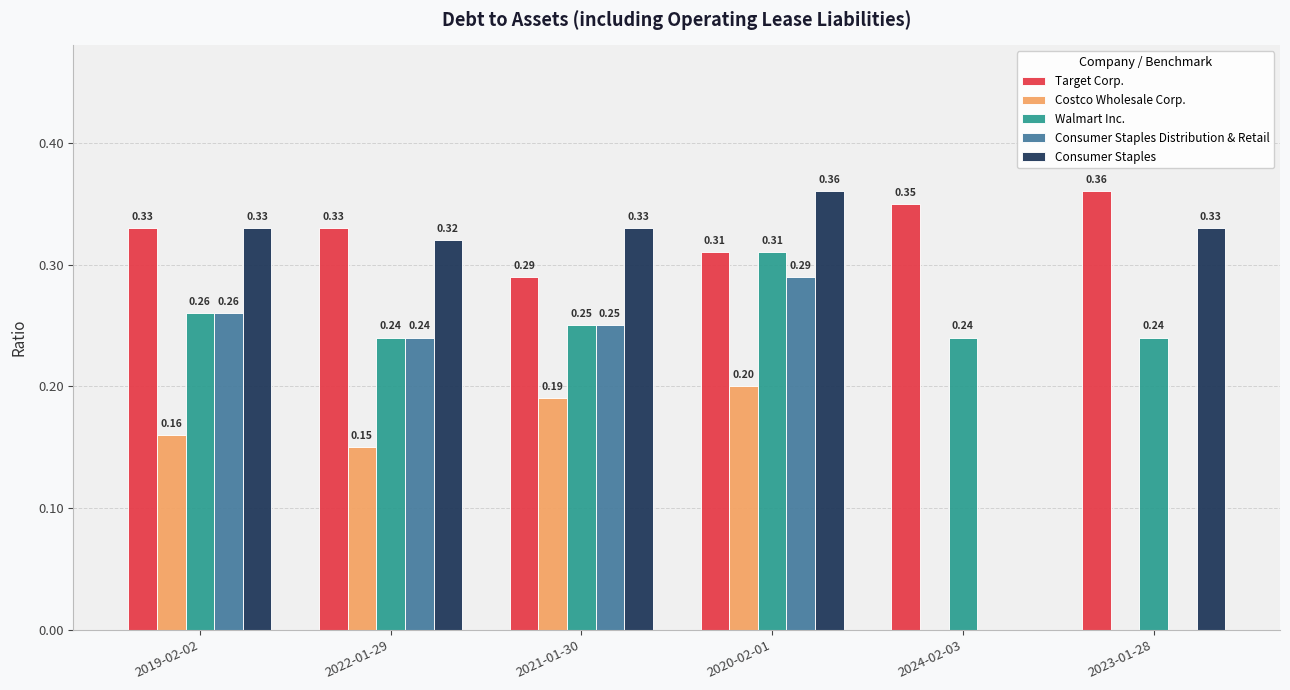

How many groups of bars are there?

6